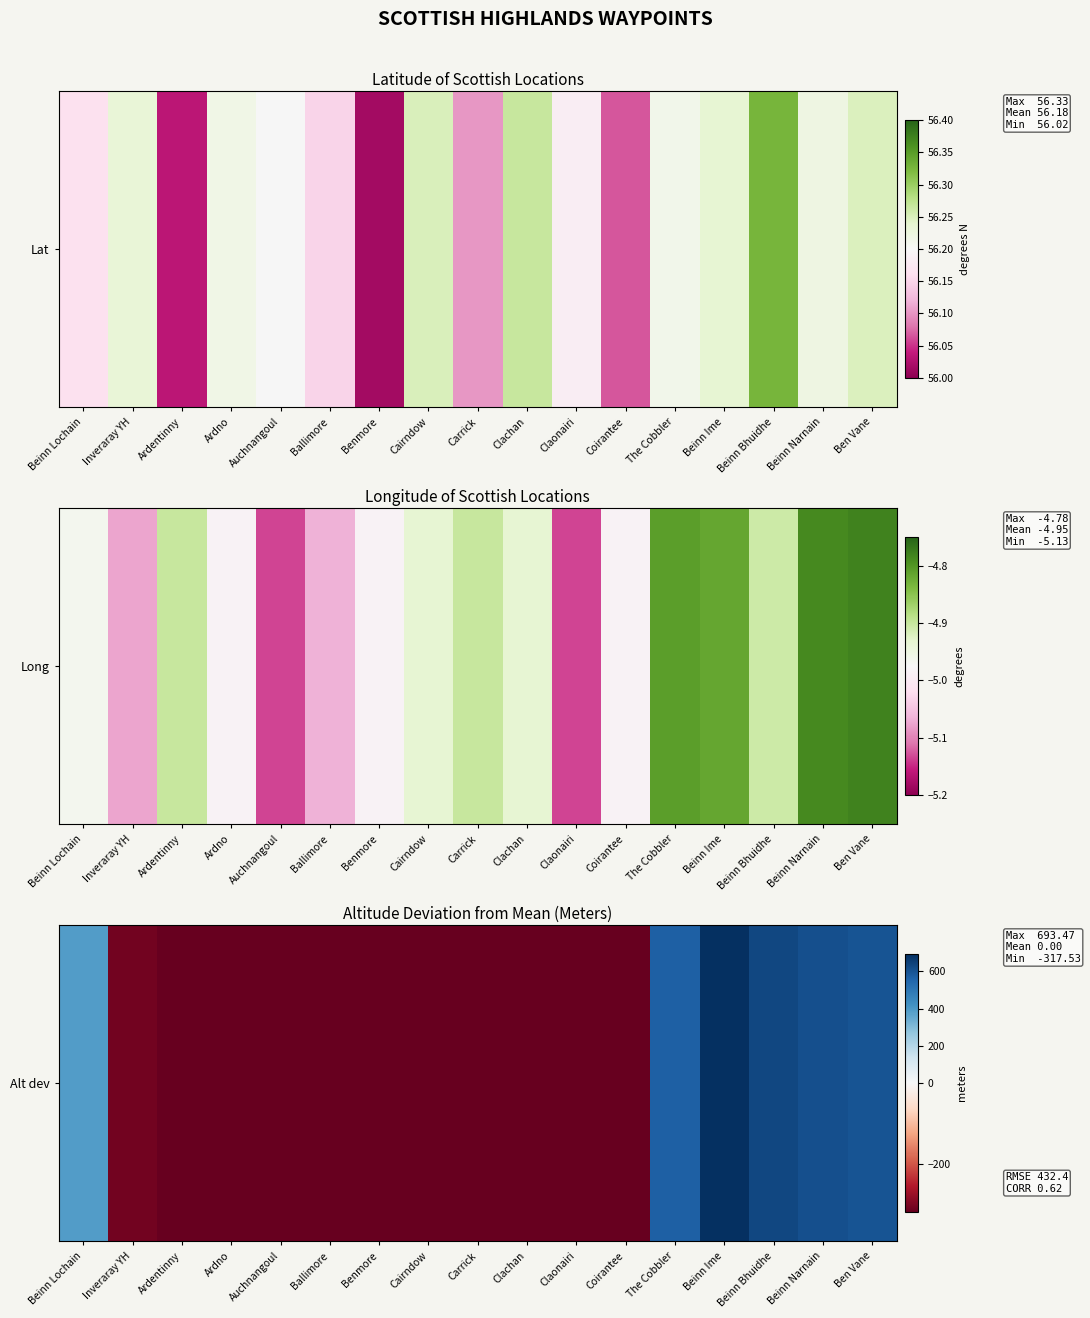

The chart shows a value of -167.6 at Ardentinny. True or false?

False